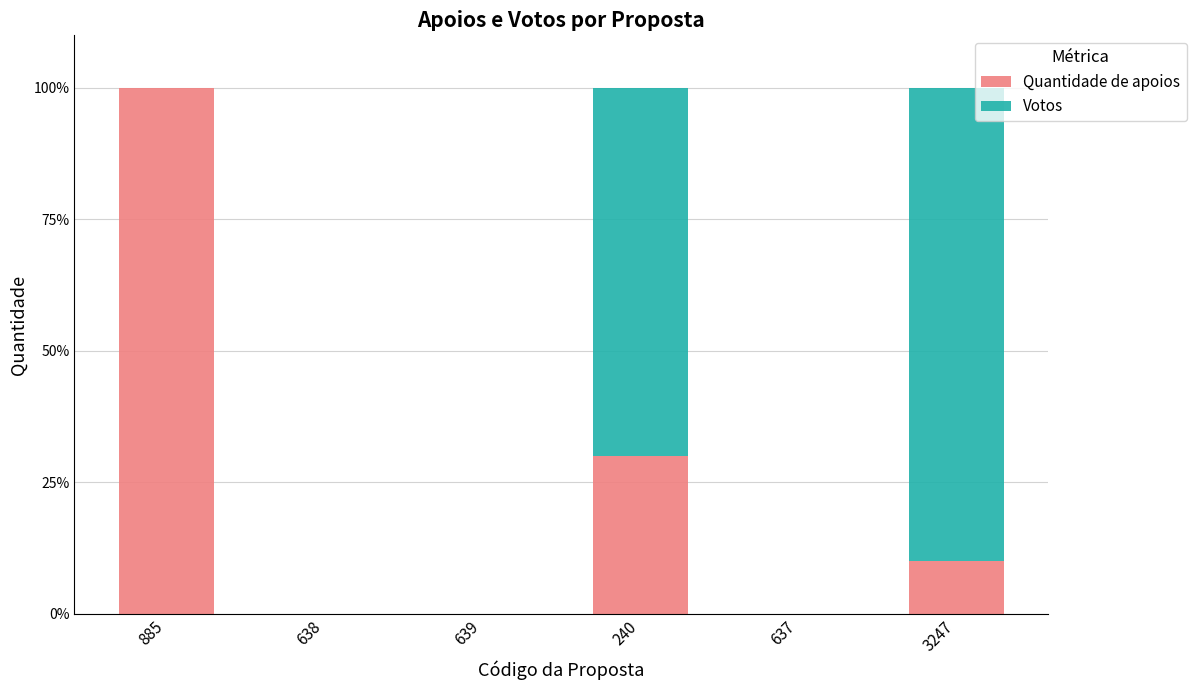

How many categories are shown in the chart?

6